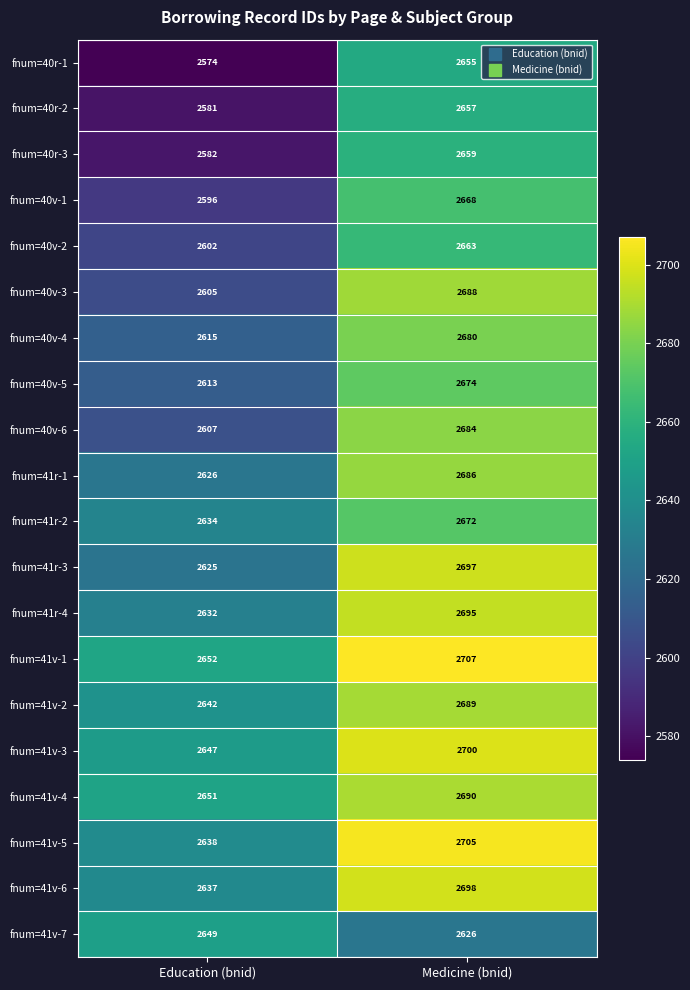

At which category is the sum across all series the highest?

Medicine (bnid)